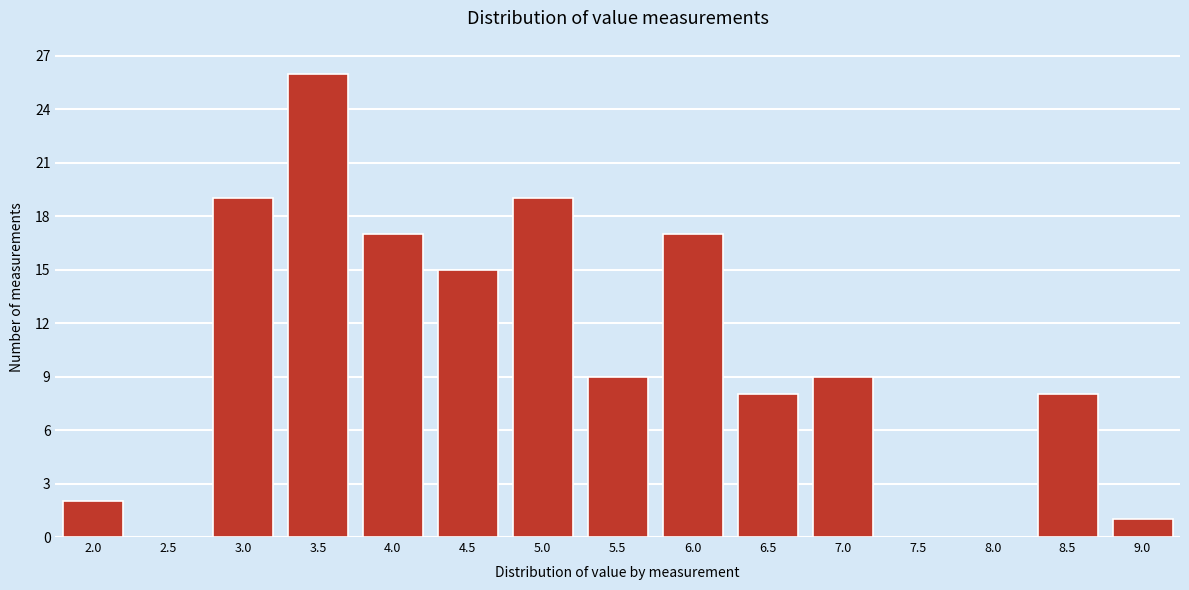

Reading left to right, list all the values displayed in this chart.

2.0=2	2.5=0	3.0=19	3.5=26	4.0=17	4.5=15	5.0=19	5.5=9	6.0=17	6.5=8	7.0=9	7.5=0	8.0=0	8.5=8	9.0=1